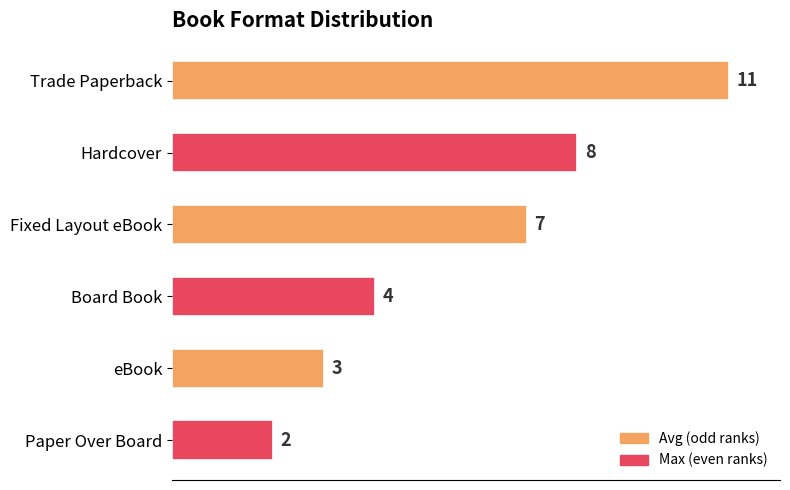

List the labels in order of value, largest first.

Trade Paperback, Hardcover, Fixed Layout eBook, Board Book, eBook, Paper Over Board